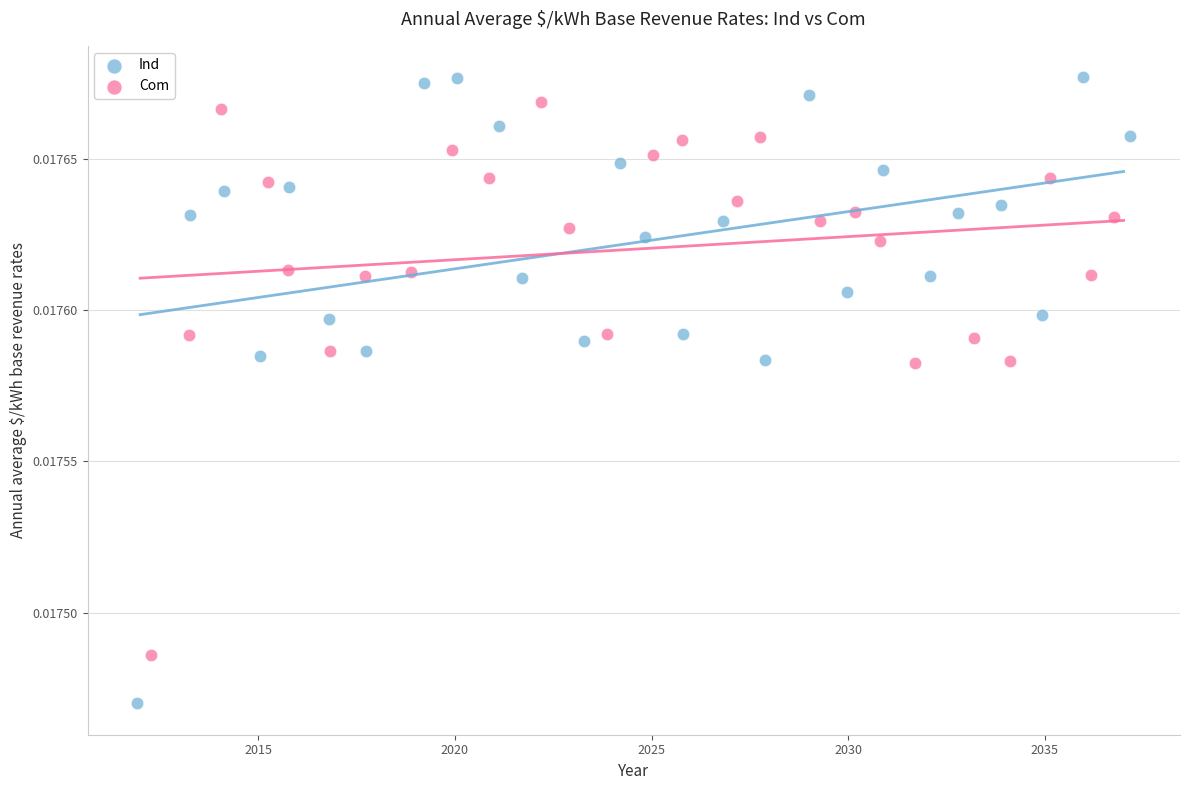

Which series reaches the maximum Y coordinate?

Ind